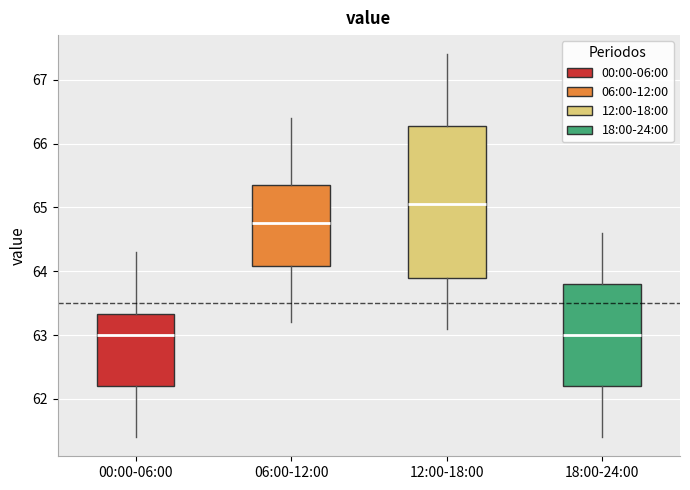

Comparing the boxes themselves (not the whiskers), which one is the tallest?

12:00-18:00